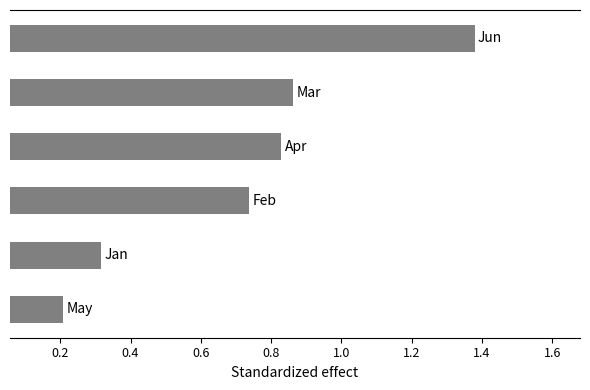

What is the difference between the maximum and minimum values?

1.2